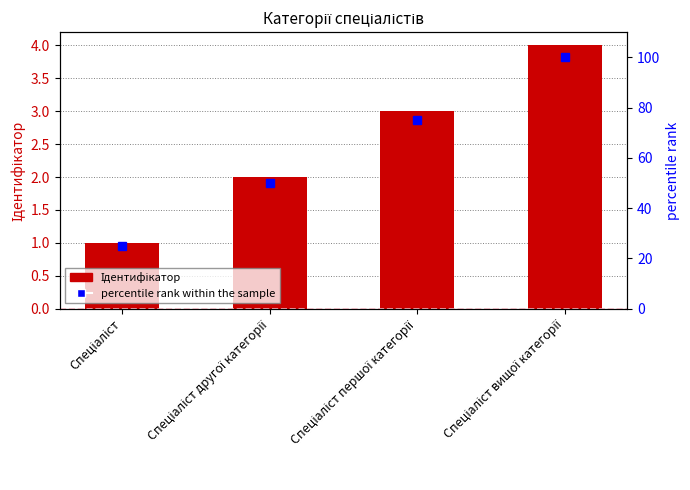

Which category has the lowest value in the percentile rank within the sample series?

Спеціаліст